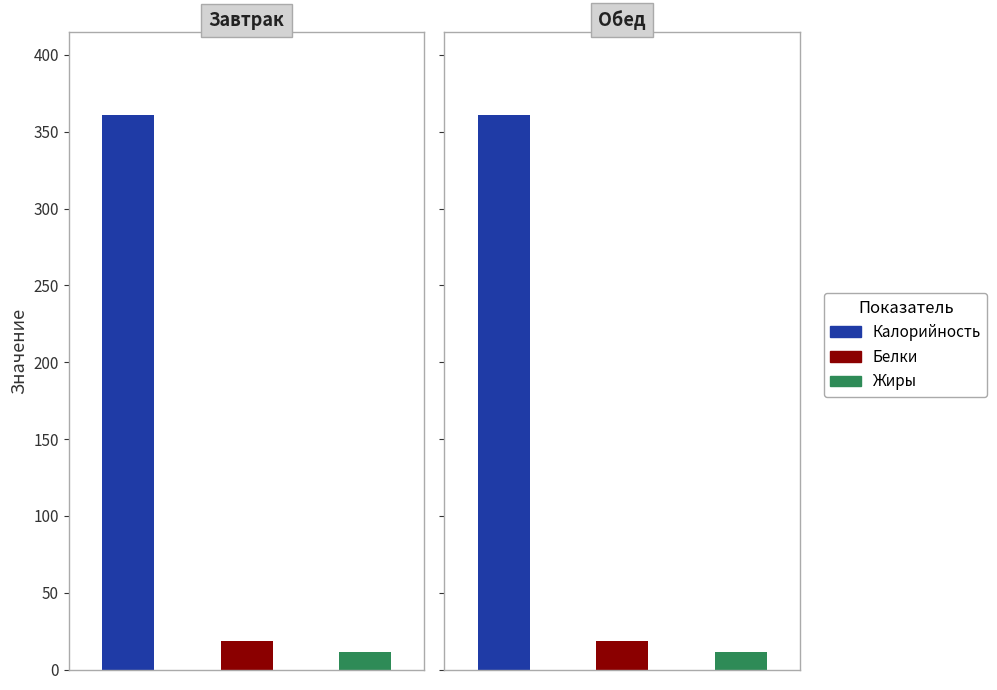

At how many categories does at least one series exceed 339?

2